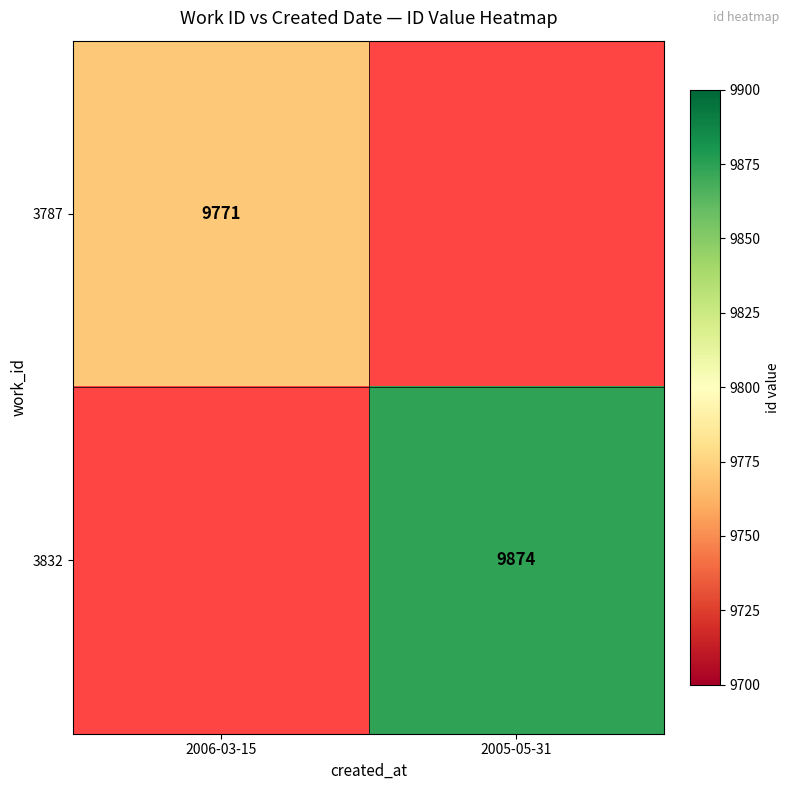

The value of 3832 at 2005-05-31 is 9874. True or false?

True